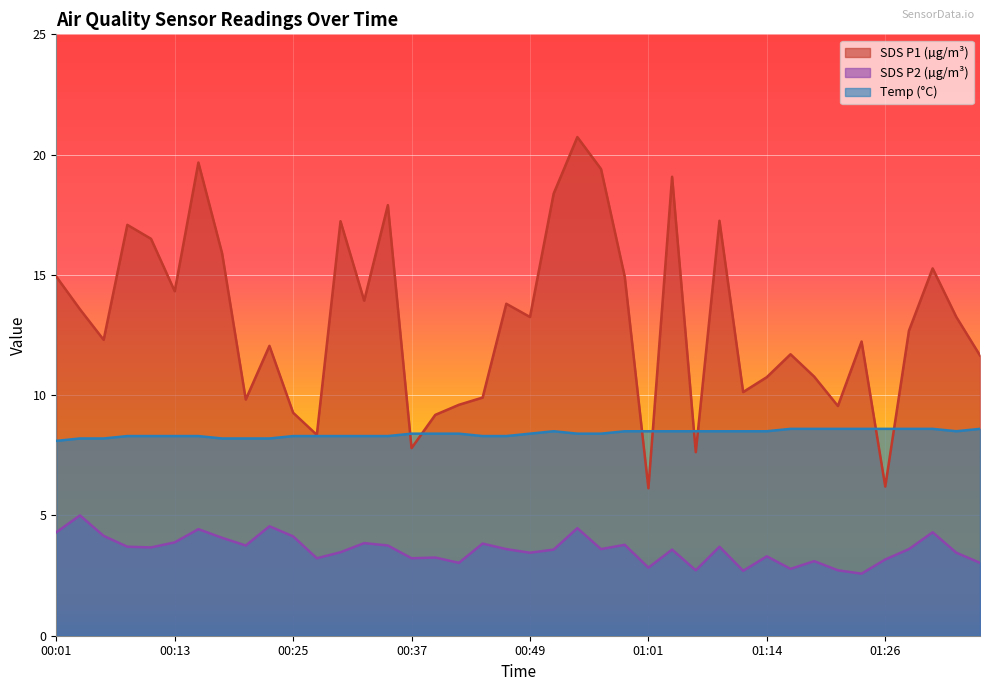

Reading left to right, what are all the values shown in this chart?

SDS_P1: 00:01=14.9	00:03=13.6	00:06=12.3	00:08=17.1	00:10=16.5	00:13=14.3	00:15=19.7	00:18=15.9	00:20=9.8	00:23=12.1	00:25=9.3	00:27=8.3	00:30=17.2	00:32=13.9	00:35=17.9	00:37=7.8	00:40=9.2	00:42=9.6	00:44=9.9	00:47=13.8	00:49=13.2	00:52=18.4	00:54=20.7	00:57=19.4	00:59=14.9	01:01=6.1	01:04=19.1	01:06=7.6	01:09=17.2	01:11=10.1	01:14=10.8	01:16=11.7	01:18=10.8	01:21=9.6	01:23=12.2	01:26=6.2	01:28=12.7	01:31=15.3	01:33=13.2	01:36=11.7
SDS_P2: 00:01=4.3	00:03=5.0	00:06=4.2	00:08=3.7	00:10=3.7	00:13=3.9	00:15=4.4	00:18=4.1	00:20=3.8	00:23=4.5	00:25=4.1	00:27=3.2	00:30=3.5	00:32=3.9	00:35=3.8	00:37=3.2	00:40=3.2	00:42=3.0	00:44=3.8	00:47=3.6	00:49=3.5	00:52=3.6	00:54=4.5	00:57=3.6	00:59=3.8	01:01=2.8	01:04=3.6	01:06=2.7	01:09=3.7	01:11=2.7	01:14=3.3	01:16=2.8	01:18=3.1	01:21=2.7	01:23=2.6	01:26=3.2	01:28=3.6	01:31=4.3	01:33=3.5	01:36=3.0
Temp: 00:01=8.1	00:03=8.2	00:06=8.2	00:08=8.3	00:10=8.3	00:13=8.3	00:15=8.3	00:18=8.2	00:20=8.2	00:23=8.2	00:25=8.3	00:27=8.3	00:30=8.3	00:32=8.3	00:35=8.3	00:37=8.4	00:40=8.4	00:42=8.4	00:44=8.3	00:47=8.3	00:49=8.4	00:52=8.5	00:54=8.4	00:57=8.4	00:59=8.5	01:01=8.5	01:04=8.5	01:06=8.5	01:09=8.5	01:11=8.5	01:14=8.5	01:16=8.6	01:18=8.6	01:21=8.6	01:23=8.6	01:26=8.6	01:28=8.6	01:31=8.6	01:33=8.5	01:36=8.6